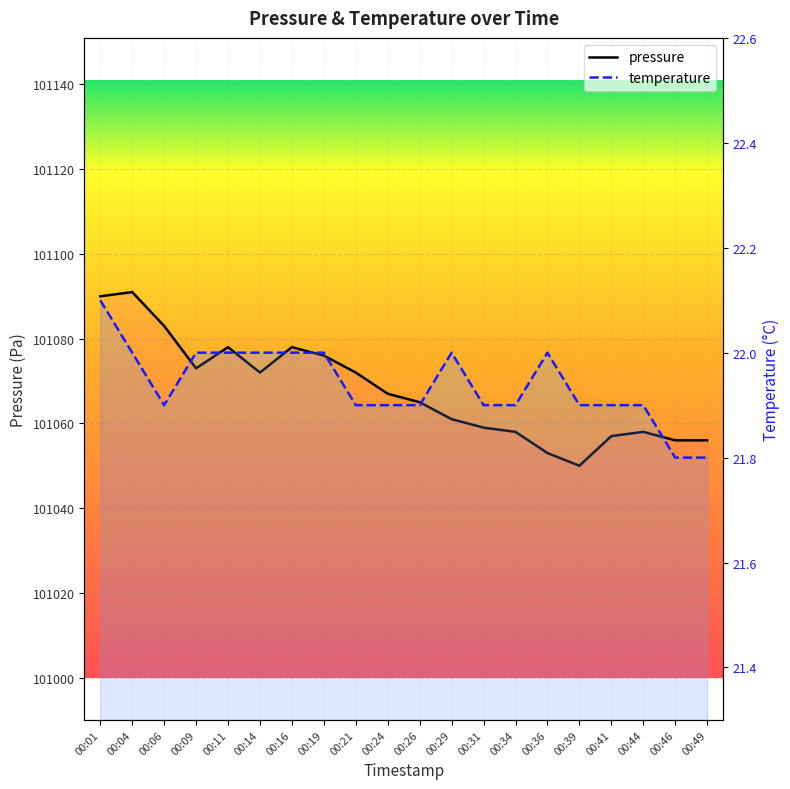

What is the difference between the temperature values at 00:26 and 00:29?

0.1